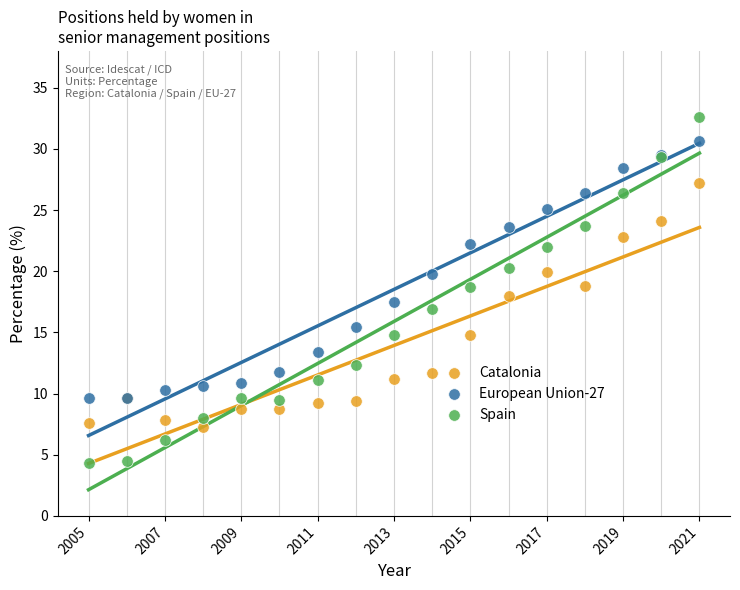

What are all the series names shown in the legend?

Catalonia, European Union-27, Spain